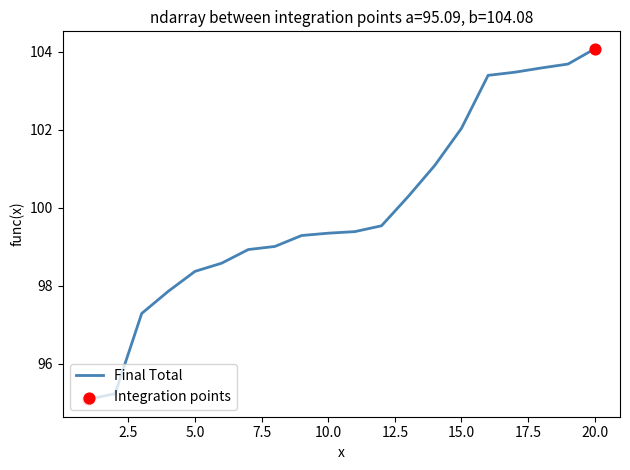

What is the minimum value shown in the chart?

95.1